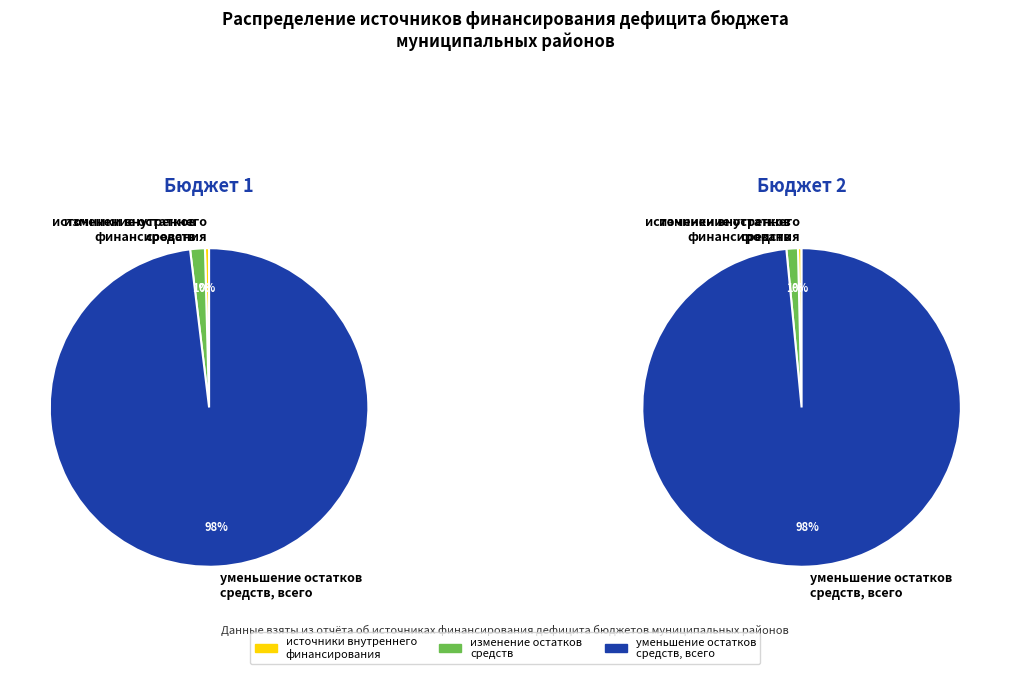

Rank the categories by value from highest to lowest.

уменьшение остатков средств, всего, изменение остатков средств, источники внутреннего финансирования